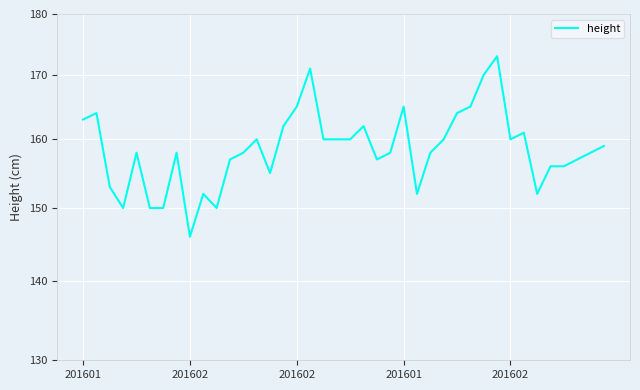

Approximately how many times larger is the value at 8 compared to 21?

0.9